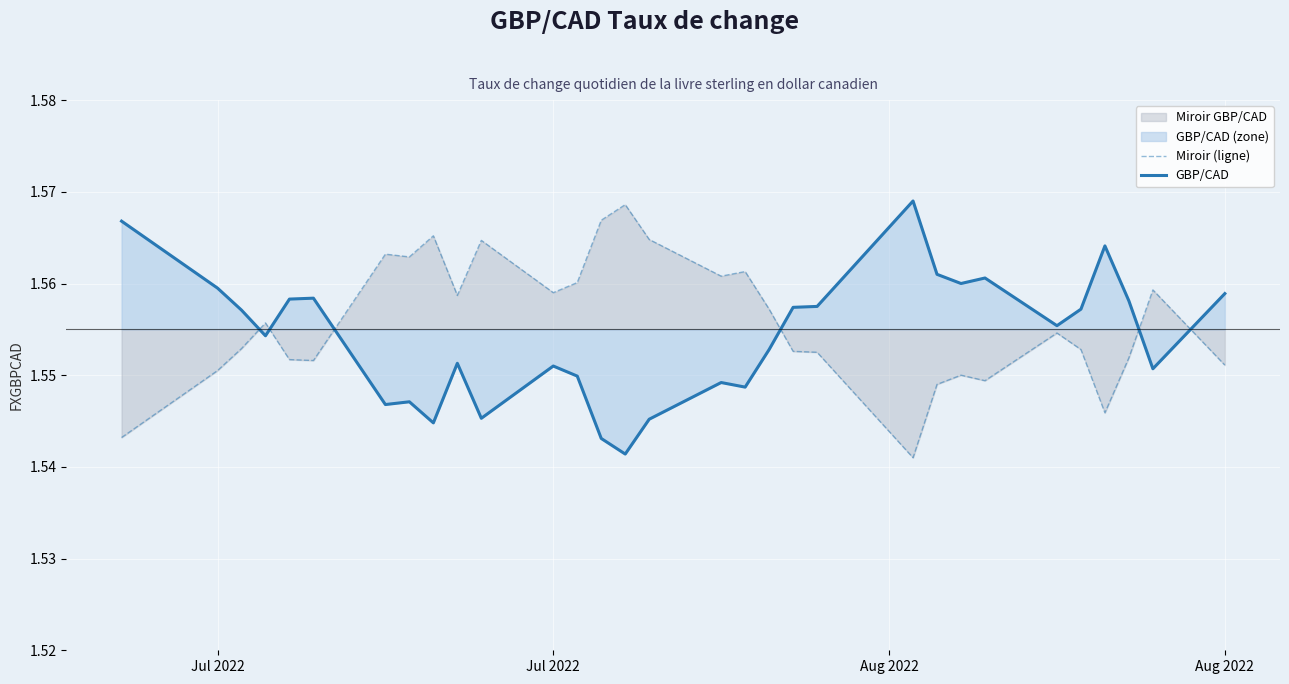

At which category is the sum across all series the highest?

Jul 2022